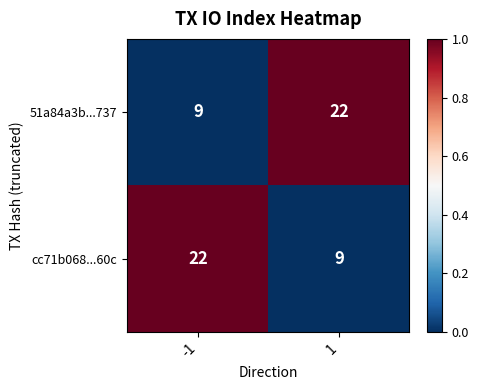

True or false: cc71b068...60c has a value of 5 at 1.

False